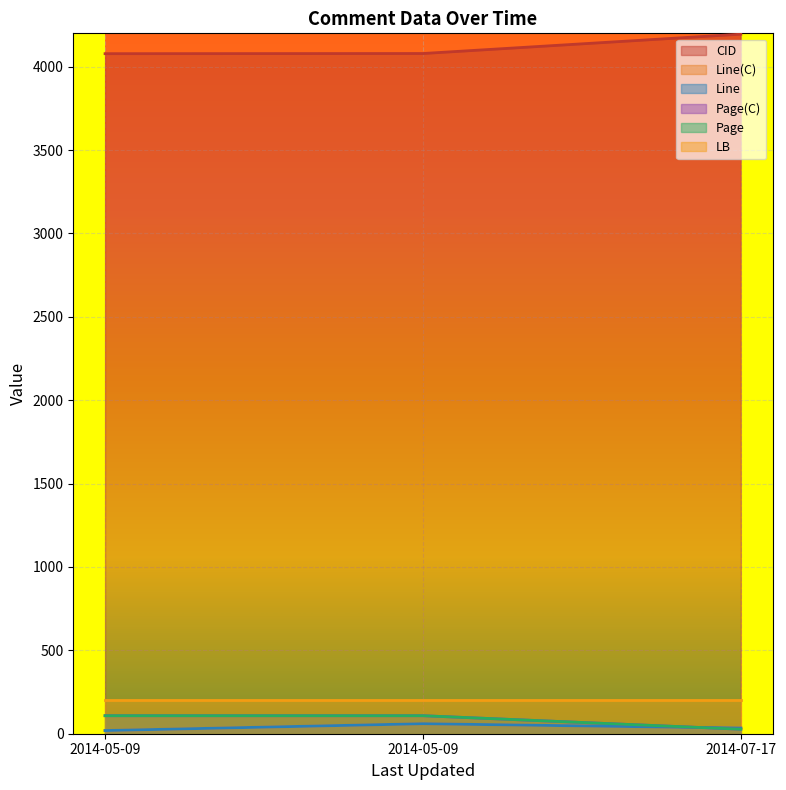

What value does the Line(C) series have at 2014-07-17, to the nearest 10?

30